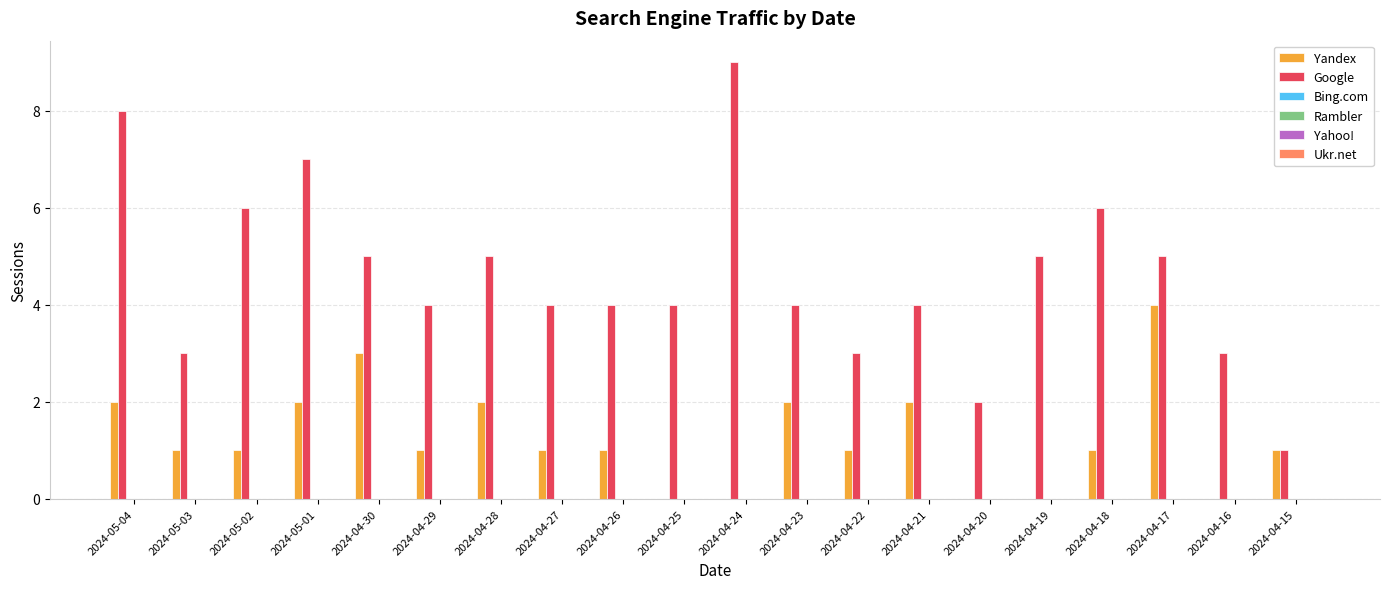

Which series has the largest total across all categories?

Google